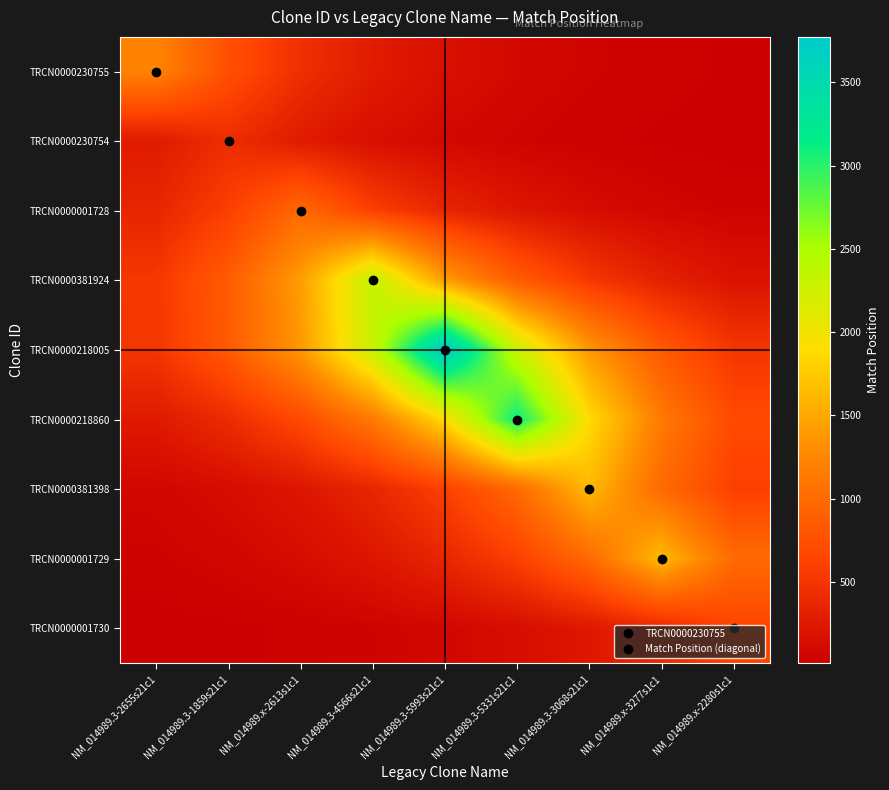

At how many categories does at least one series exceed 2285?

3